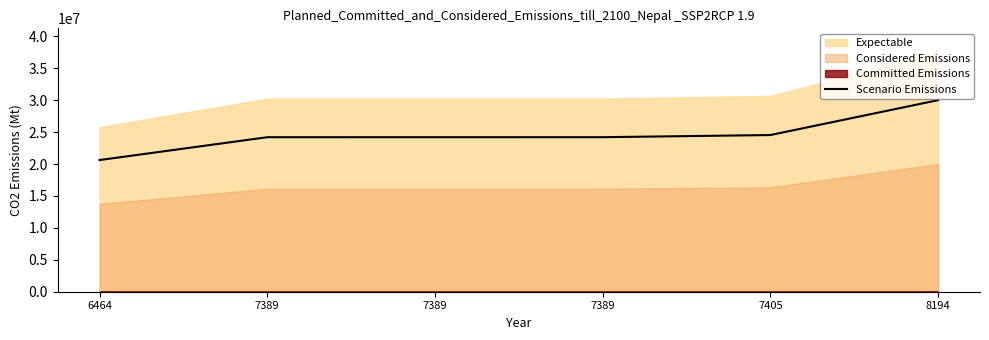

What is the average value?

24633400